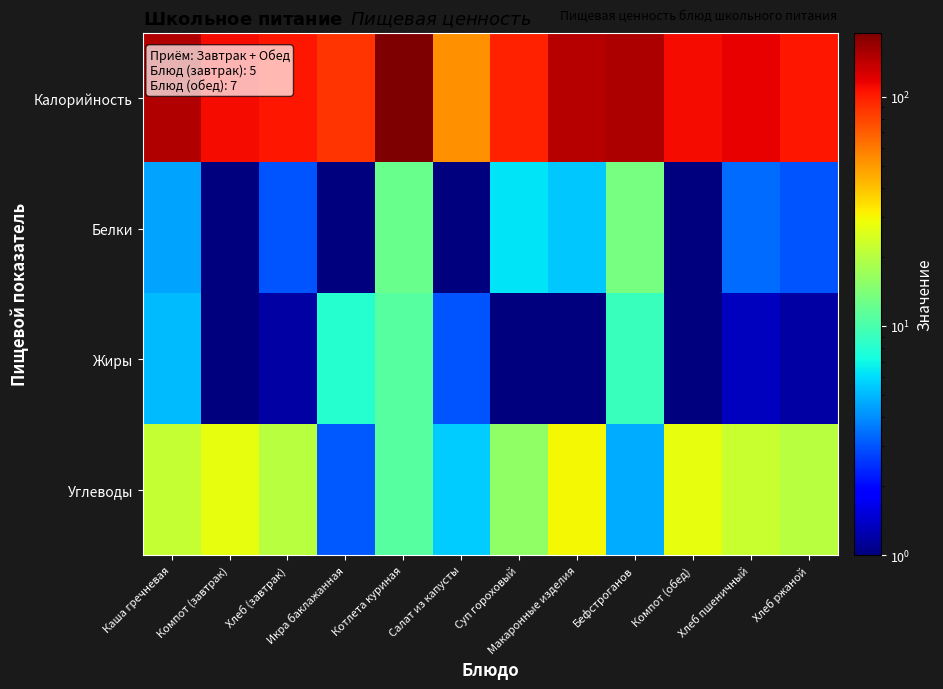

Reading right to left, list all the values displayed in this chart.

Калорийность: Хлеб ржаной=104.0	Хлеб пшеничный=117.0	Компот (обед)=110.0	Бефстроганов=154.0	Макаронные изделия=147.0	Суп гороховый=98.0	Салат из капусты=52.8	Котлета куриная=190.0	Икра баклажанная=88.8	Хлеб (завтрак)=104.0	Компот (завтрак)=110.0	Каша гречневая=151.5
Белки: Хлеб ржаной=3.0	Хлеб пшеничный=3.4	Компот (обед)=1.0	Бефстроганов=13.4	Макаронные изделия=5.4	Суп гороховый=6.2	Салат из капусты=1.0	Котлета куриная=12.2	Икра баклажанная=1.0	Хлеб (завтрак)=3.0	Компот (завтрак)=1.0	Каша гречневая=4.5
Жиры: Хлеб ржаной=1.2	Хлеб пшеничный=1.4	Компот (обед)=1.0	Бефстроганов=9.0	Макаронные изделия=1.0	Суп гороховый=1.0	Салат из капусты=3.0	Котлета куриная=10.9	Икра баклажанная=8.0	Хлеб (завтрак)=1.2	Компот (завтрак)=1.0	Каша гречневая=5.1
Углеводы: Хлеб ржаной=20.0	Хлеб пшеничный=22.5	Компот (обед)=27.2	Бефстроганов=4.7	Макаронные изделия=30.0	Суп гороховый=15.8	Салат из капусты=5.5	Котлета куриная=10.8	Икра баклажанная=3.1	Хлеб (завтрак)=20.0	Компот (завтрак)=27.2	Каша гречневая=21.9